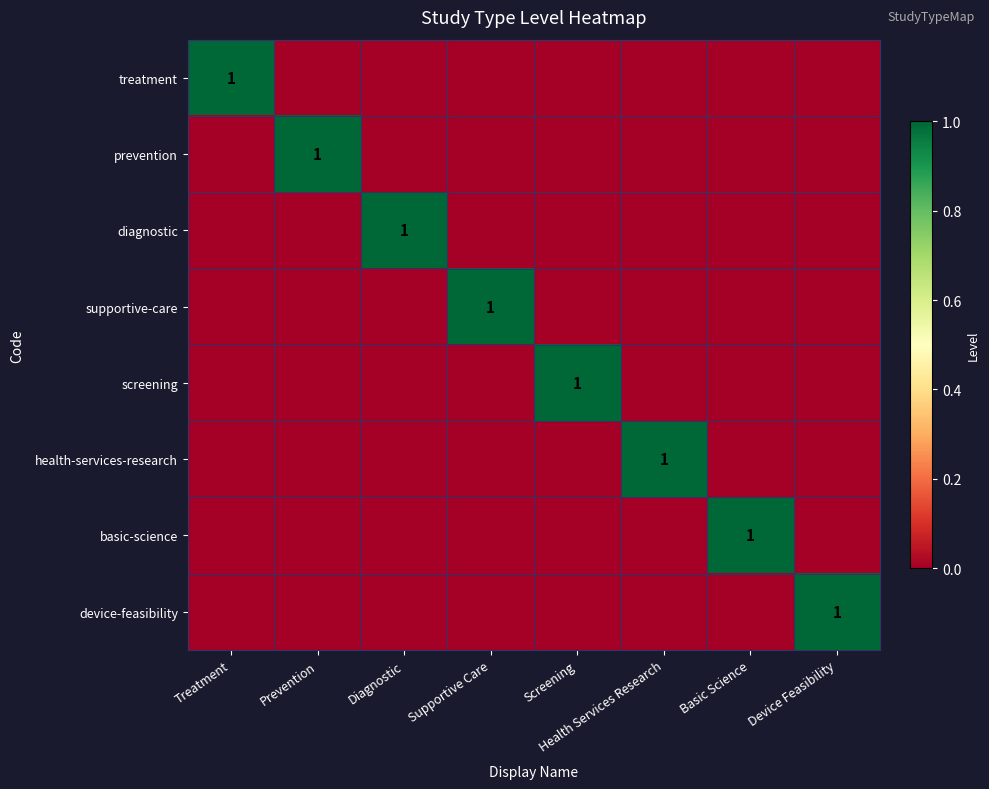

What is the sum of the treatment values at Screening and Treatment?

1